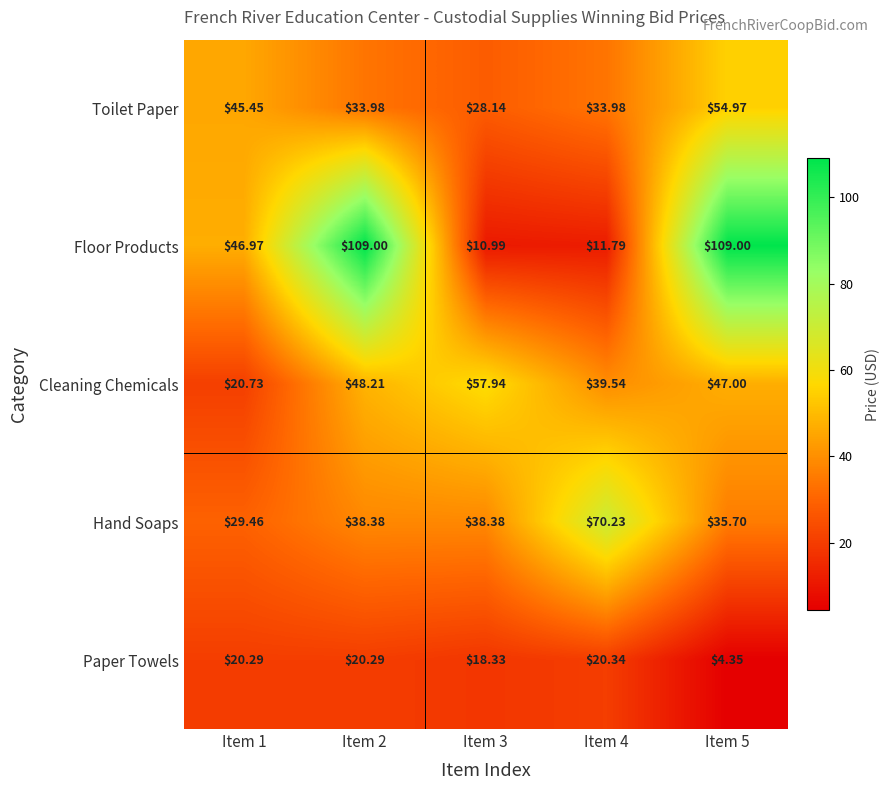

Rank the series at Item 2 from lowest to highest value.

Paper Towels, Toilet Paper, Hand Soaps, Cleaning Chemicals, Floor Products